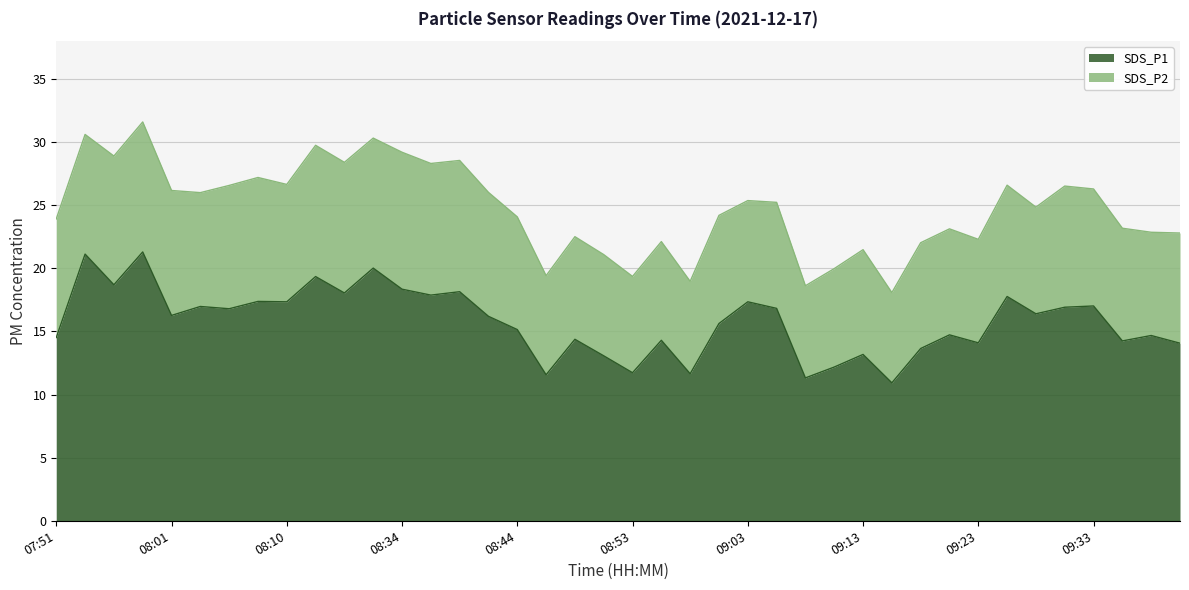

Is it true that the value at 08:58 is 6.4?

False